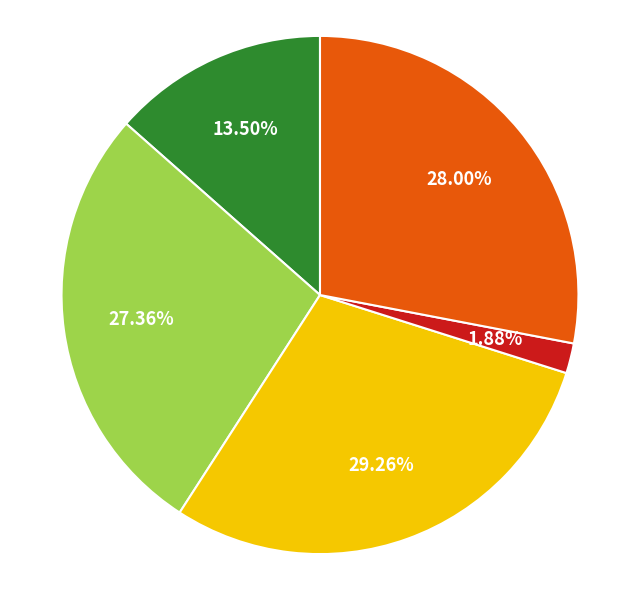

Is there any slice that represents more than half of the pie?

No